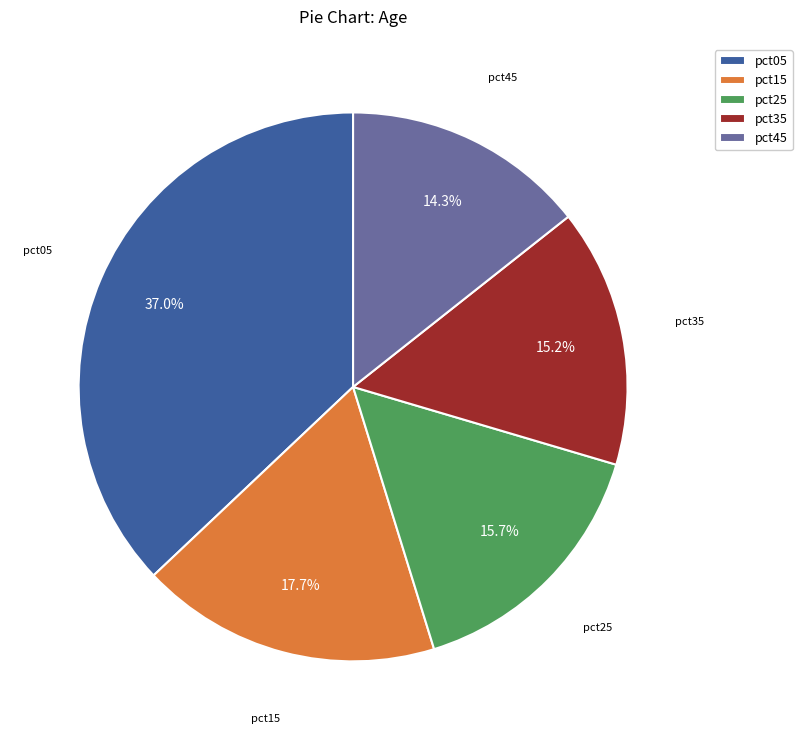

Which slice is the smallest?

pct45